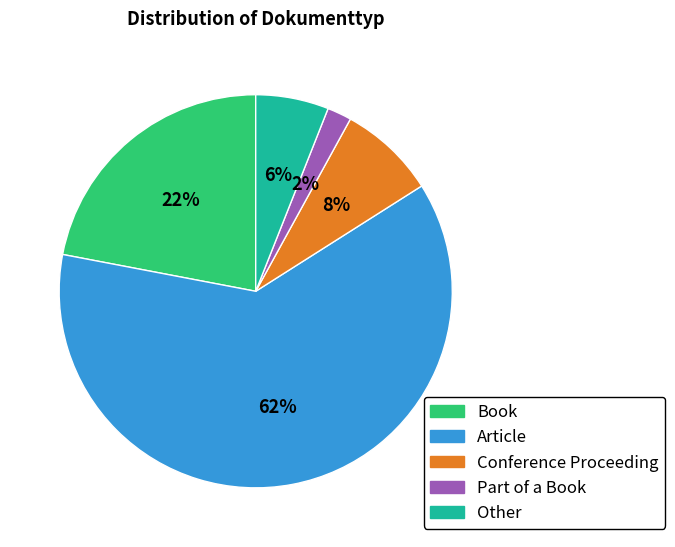

Which slice is the largest?

Article